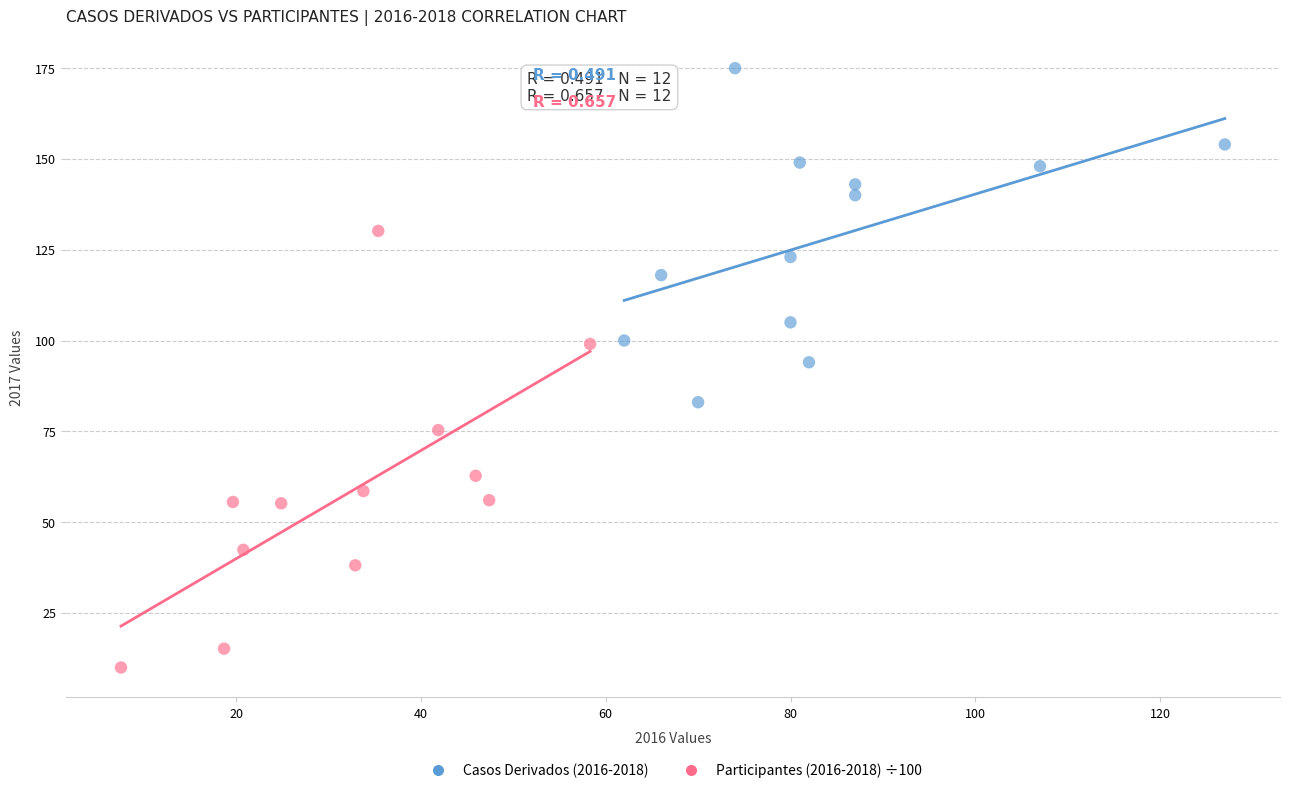

Which series contains the lowest Y value?

Participantes (2016-2018) ÷100